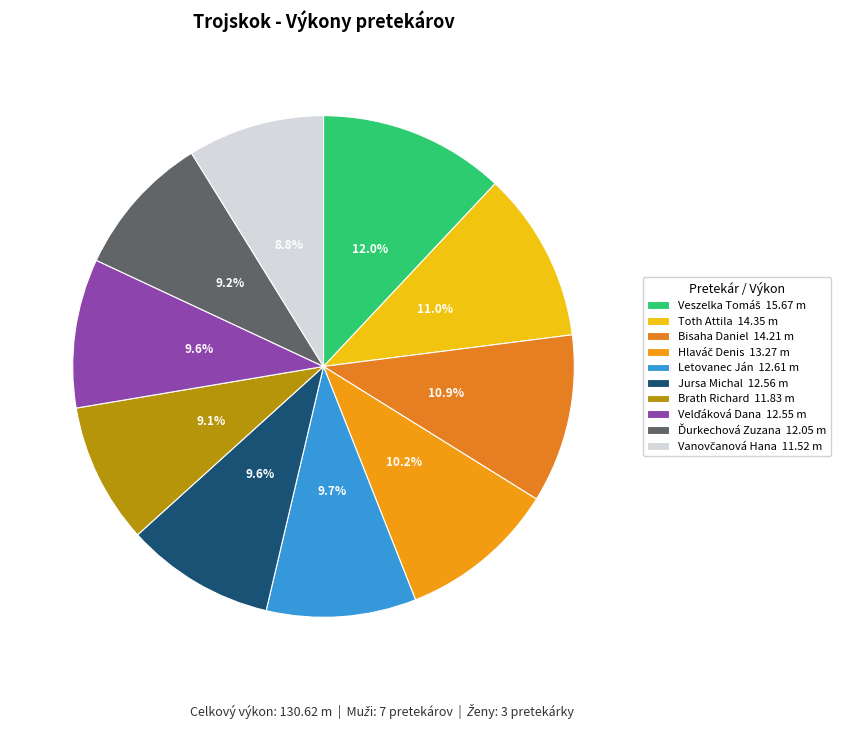

Is there any slice that represents more than half of the pie?

No